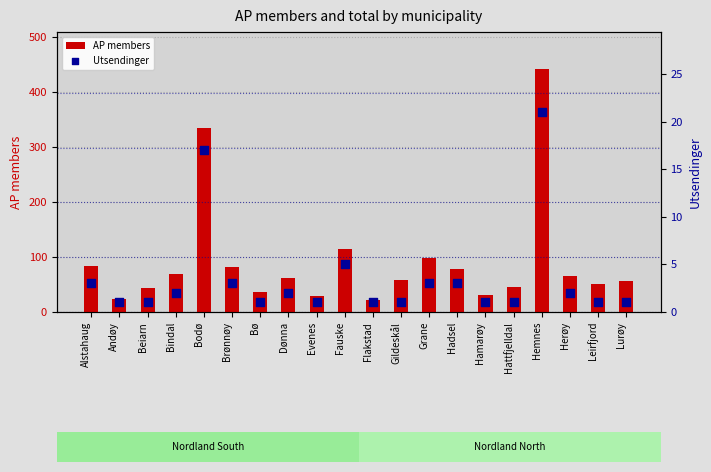

What is the total value across all series at Bodø?

351